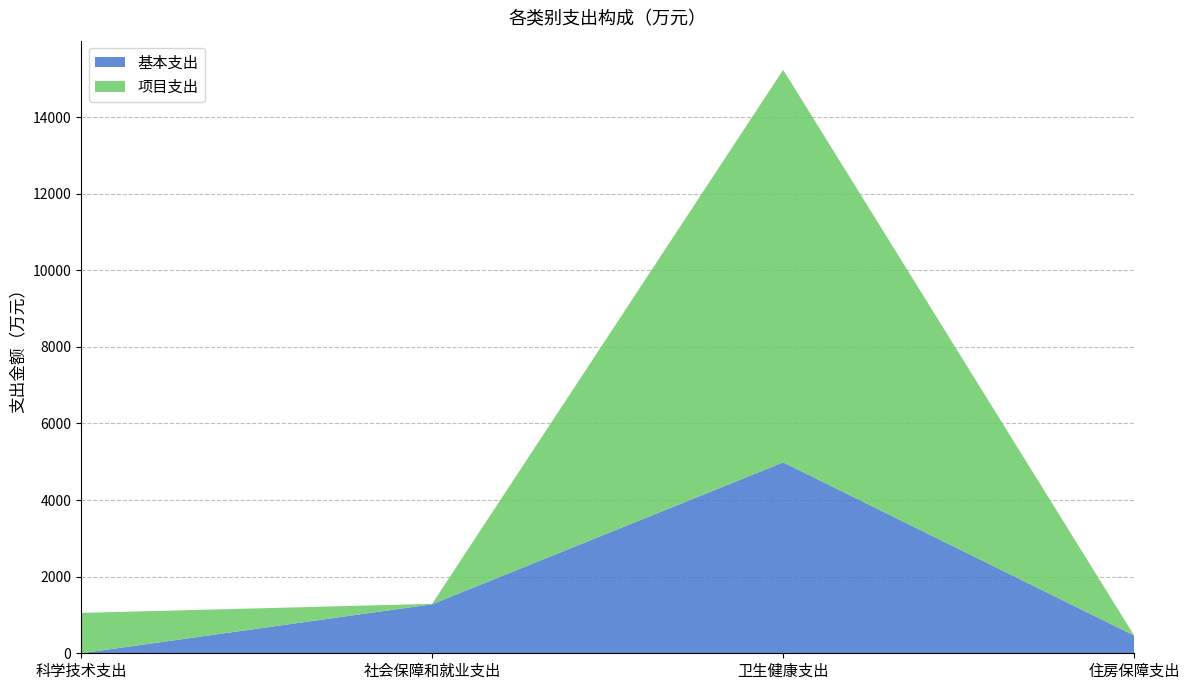

Reading left to right, transcribe all the data shown in this chart.

基本支出: 科学技术支出=0.0	社会保障和就业支出=1279.0	卫生健康支出=4984.7	住房保障支出=462.2
项目支出: 科学技术支出=1054.1	社会保障和就业支出=12.1	卫生健康支出=10248.9	住房保障支出=0.0